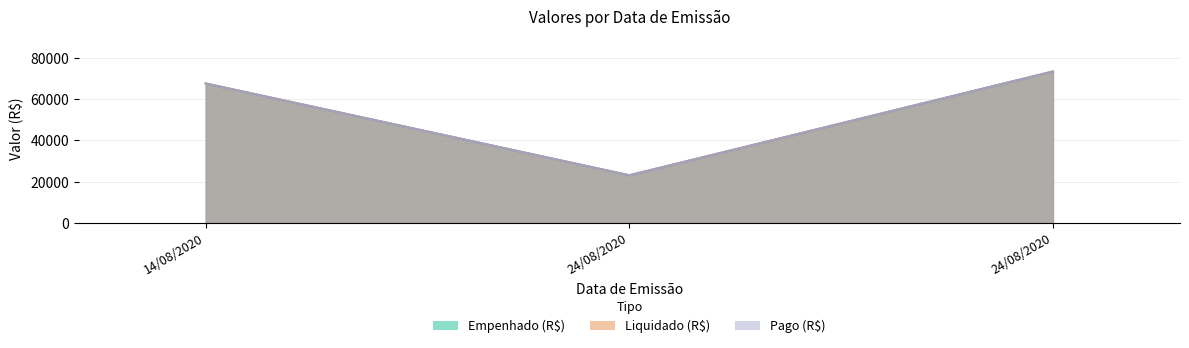

How many lines are shown in the chart?

3